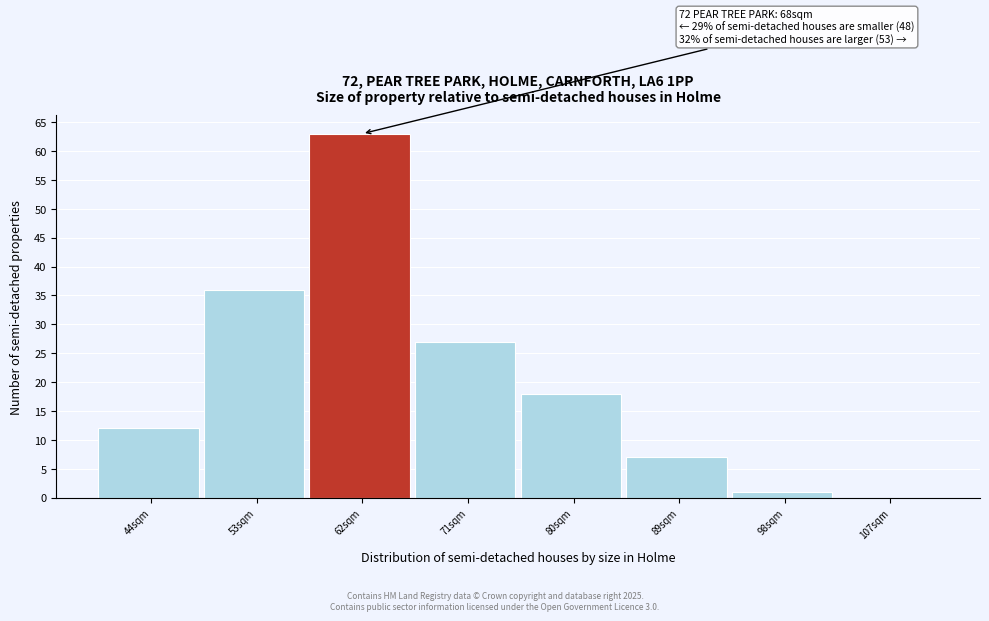

Reading left to right, list all the values displayed in this chart.

44sqm=12	53sqm=36	62sqm=63	71sqm=27	80sqm=18	89sqm=7	98sqm=1	107sqm=0